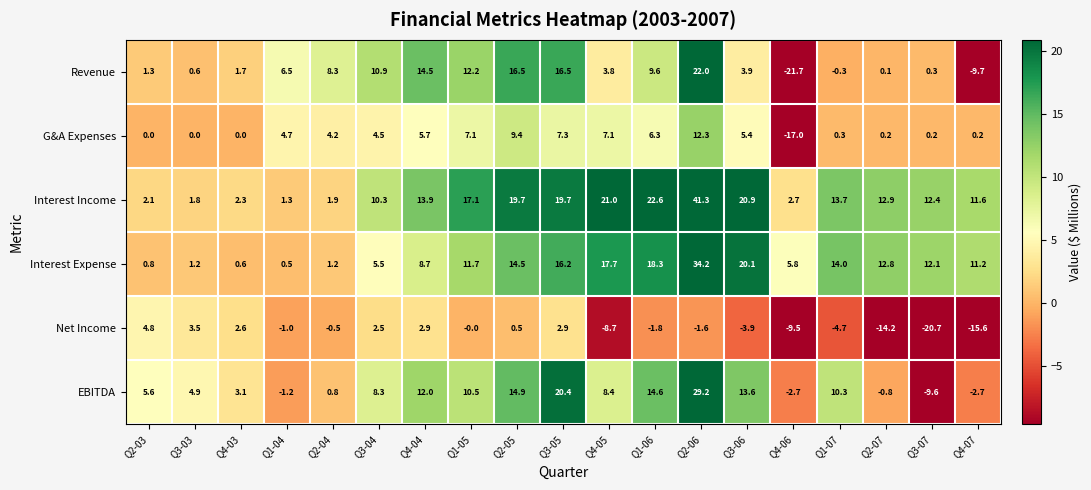

How many values in the Net Income series exceed -1?

9